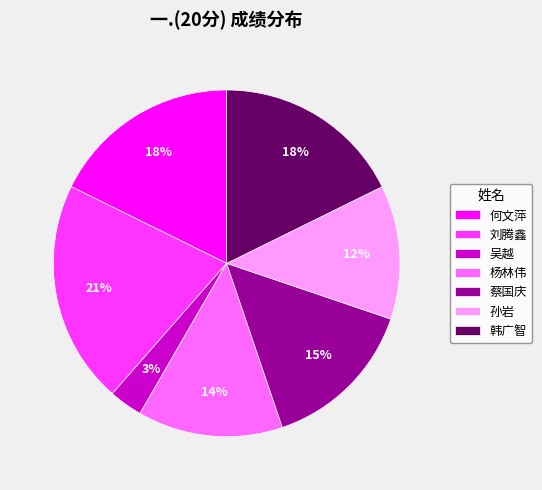

How many segments does this pie chart have?

7